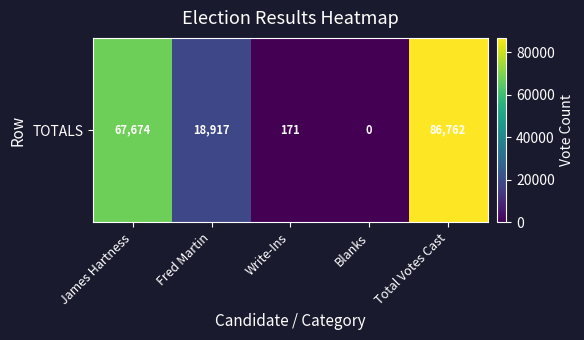

What is the difference between the second highest and minimum values?

67674